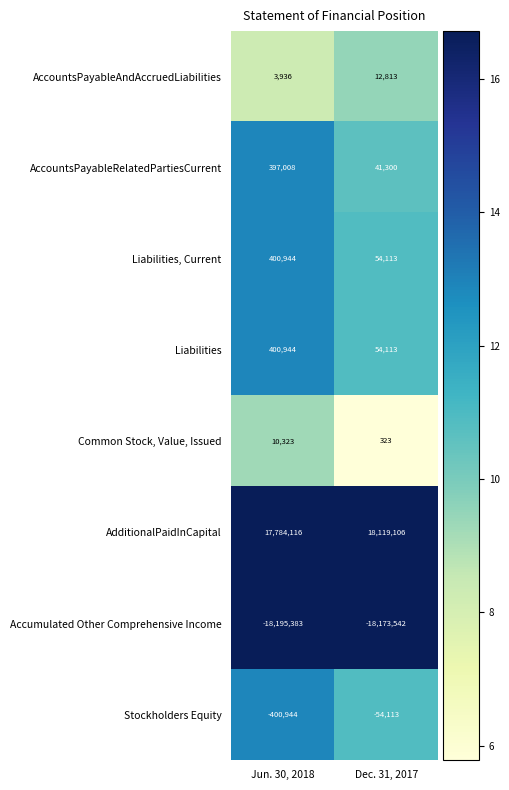

Which series has the largest range (max minus min)?

AccountsPayableRelatedPartiesCurrent